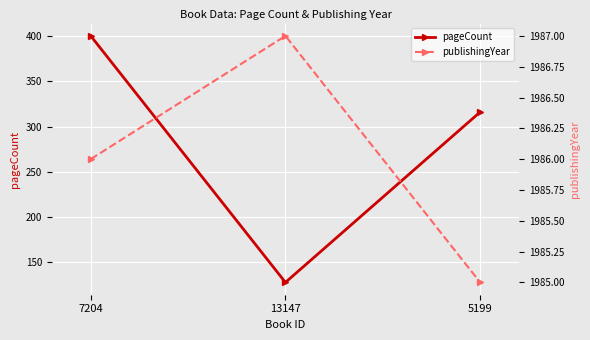

Between 13147 and 5199, which is larger?

5199